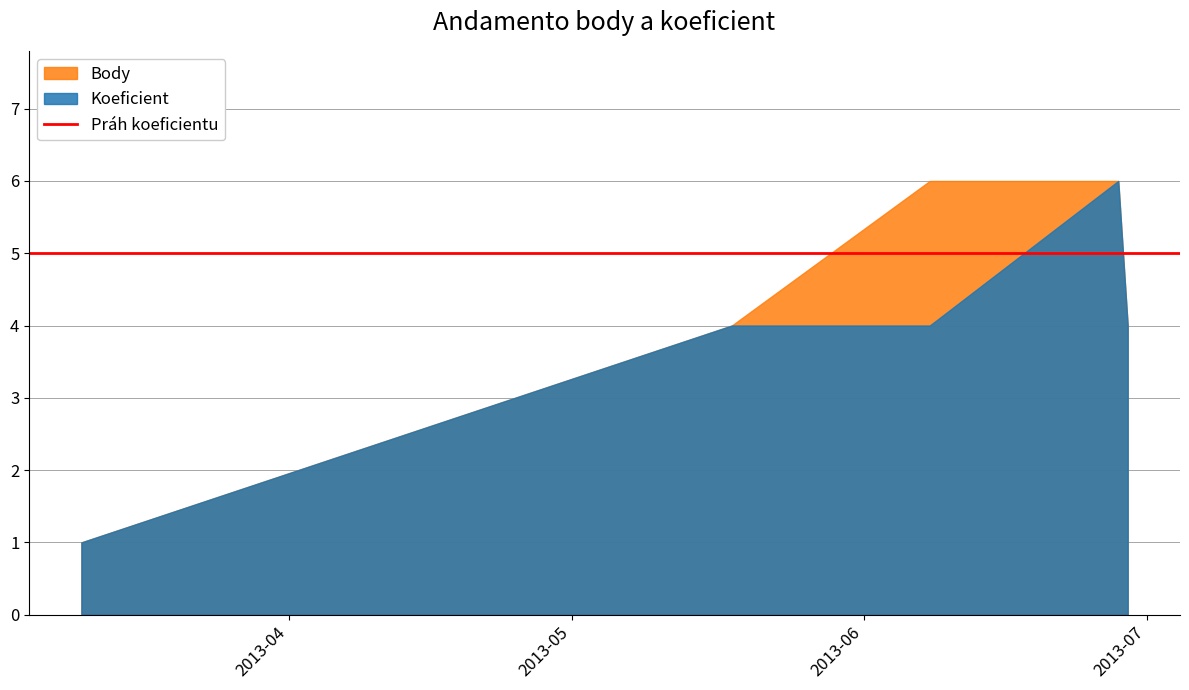

Reading right to left, extract all data points from this chart.

Koeficient: 4	6	4	4	1
Body: 4	6	6	4	1